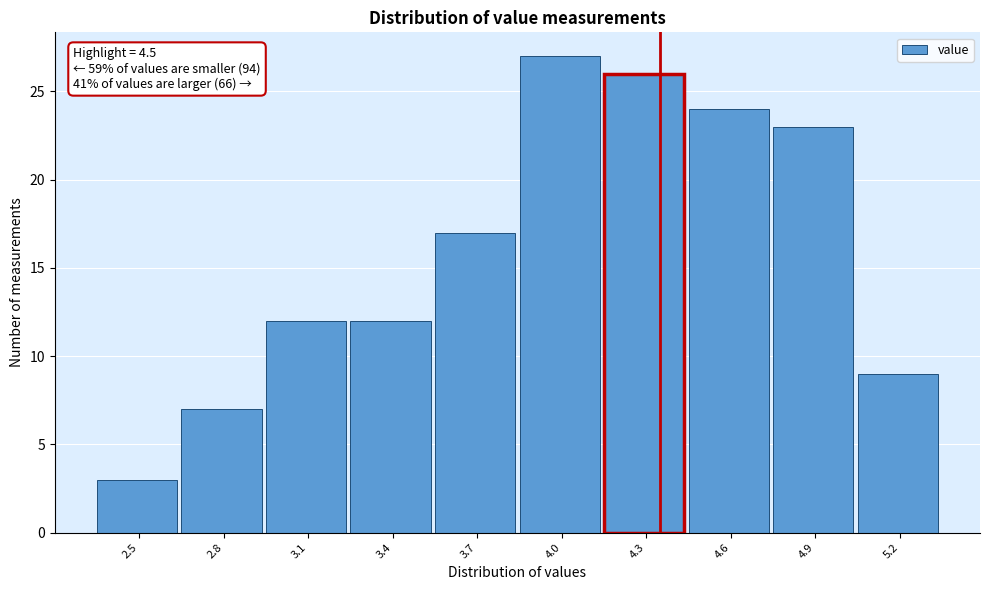

Reading left to right, transcribe all the data shown in this chart.

2.5=3	2.8=7	3.1=12	3.4=12	3.7=17	4.0=27	4.3=26	4.6=24	4.9=23	5.2=9